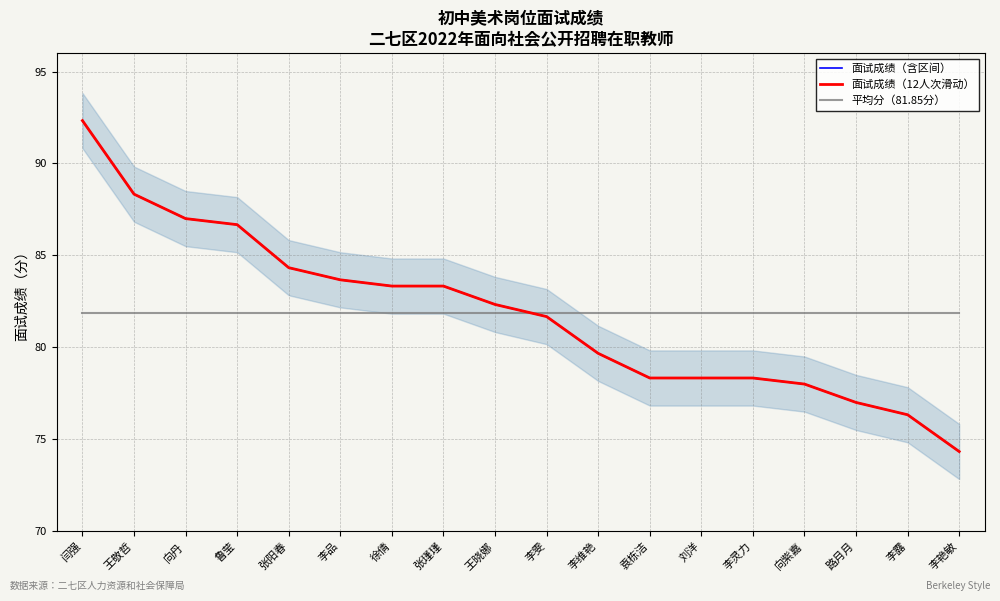

What are all the series names shown in the legend?

面试成绩（含区间）, 面试成绩（12人次滑动）, 平均分（81.85分）